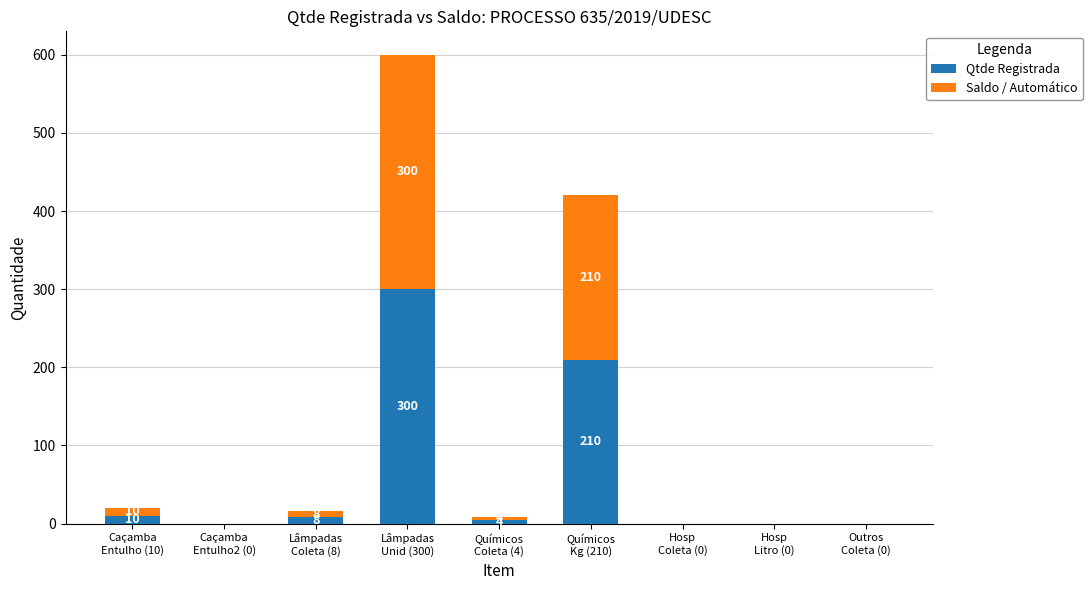

How many data points does each series have?

9